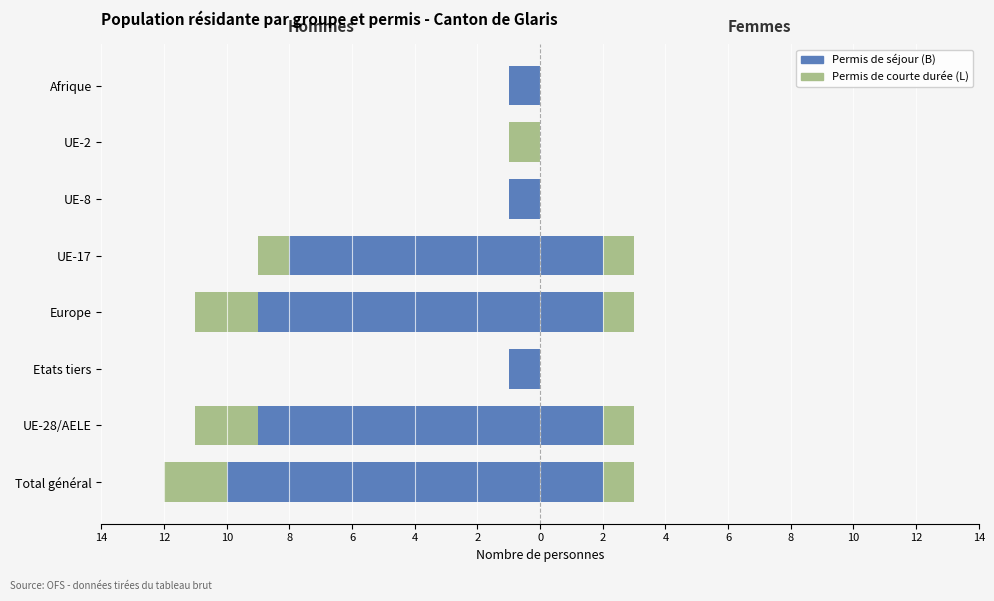

How many Permis L (Hommes) values are between -2 and 0?

8